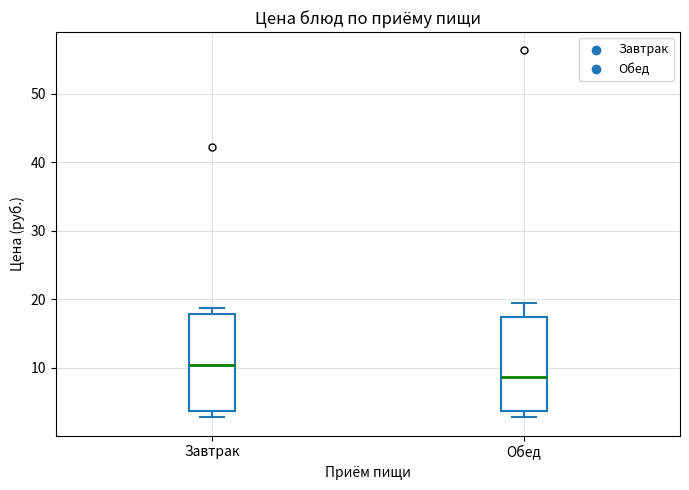

Reading left to right, read every box against the y-axis: the position of its median line, the range the box covers, and the ends of its whiskers. The values are not printed on the chart, so give them approximately, as read against the axis.

Завтрак: median 10, box 4 to 18, whiskers 3 to 19
Обед: median 9, box 4 to 17, whiskers 3 to 20